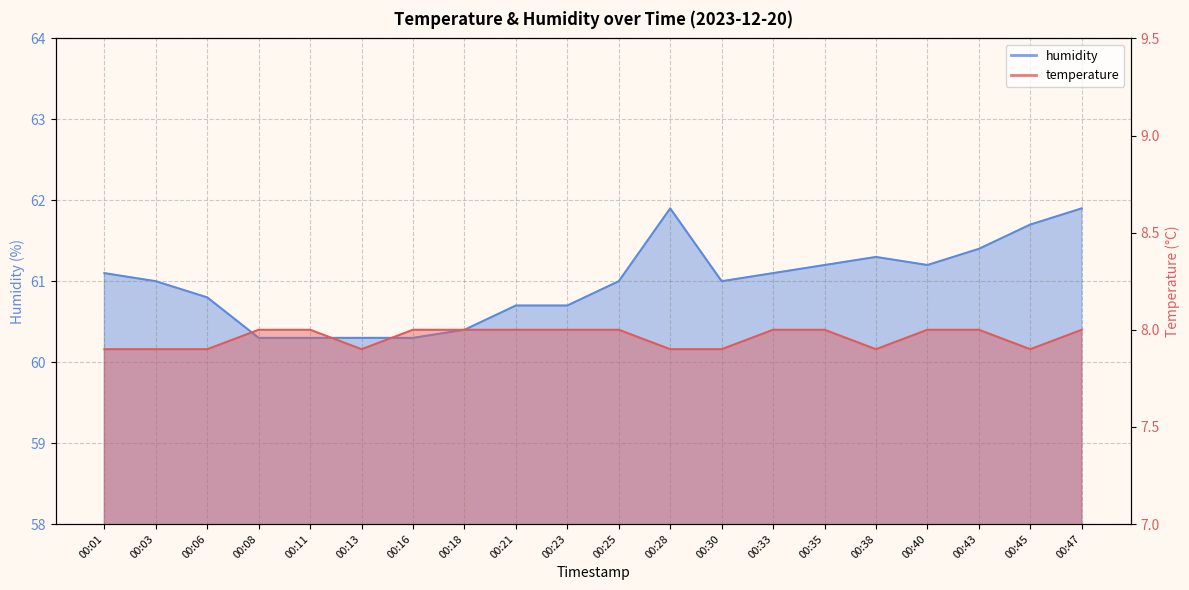

How many interior local valleys does the temperature series have?

3